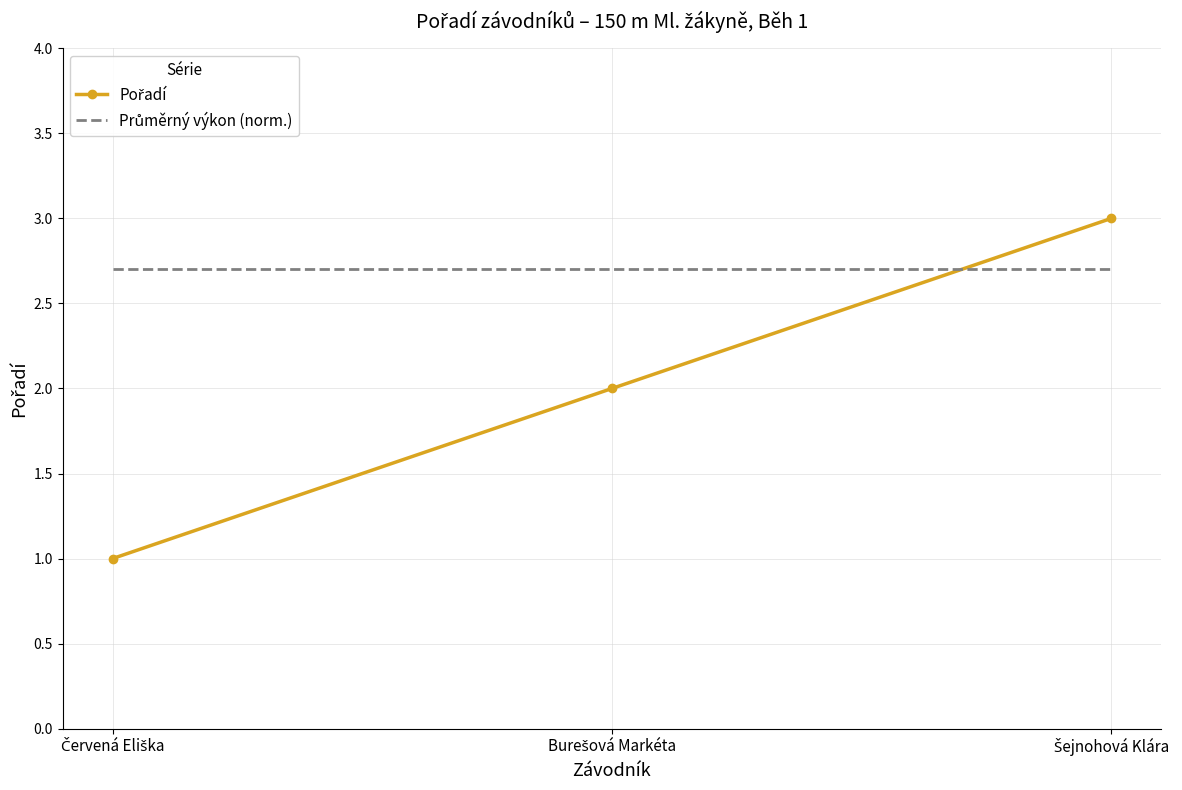

What is the maximum value shown in the chart?

3.0